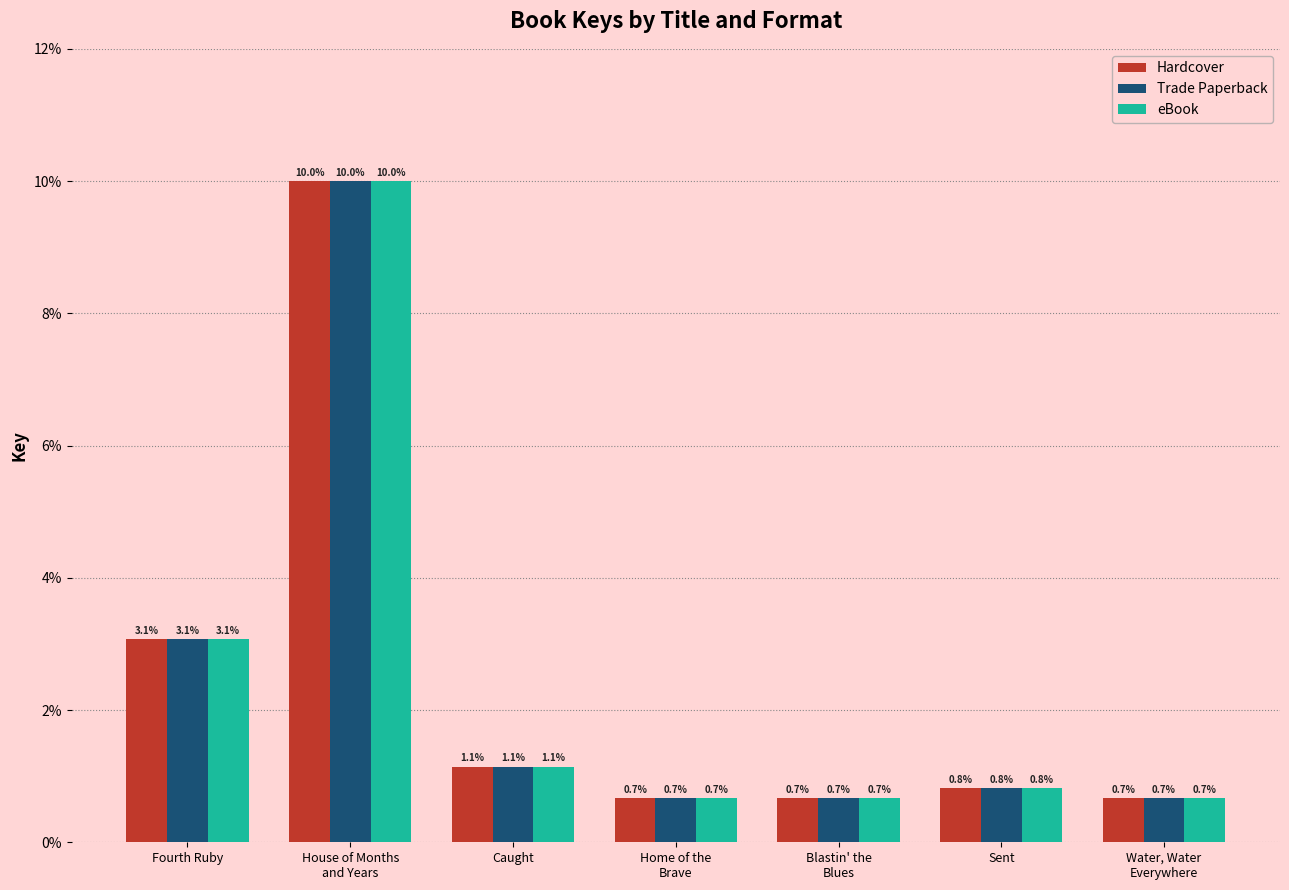

At which label is Hardcover closest to 5?

Fourth Ruby